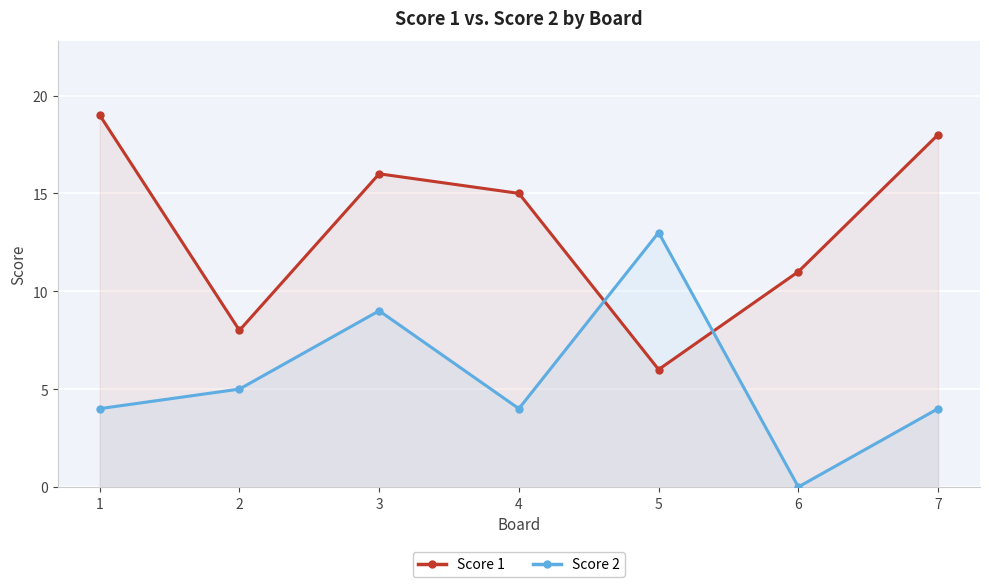

Rank the series at 5 from lowest to highest value.

Score 1, Score 2